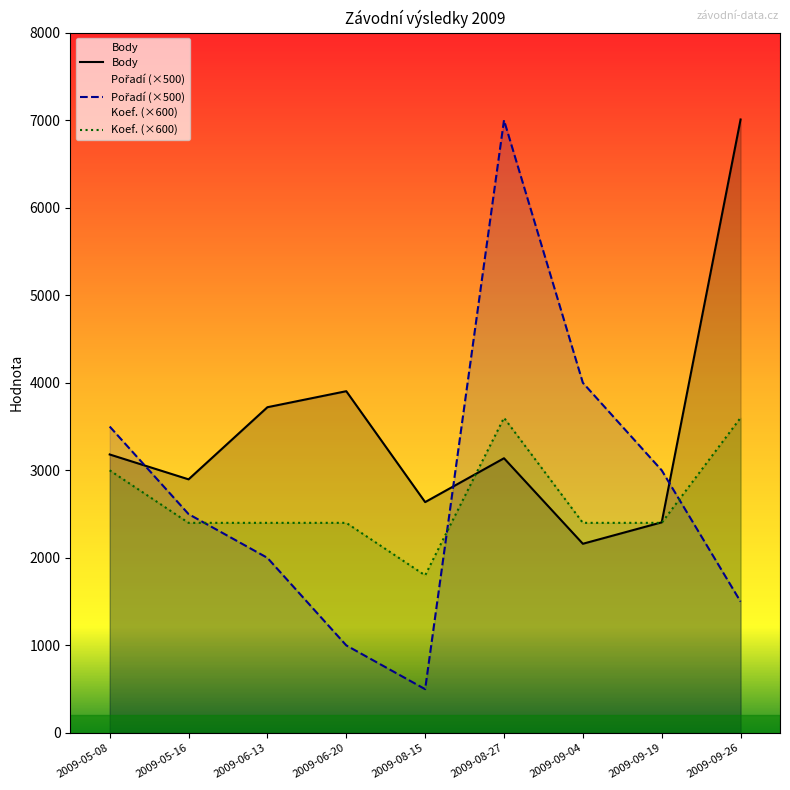

What is the maximum value shown in the chart?

7008